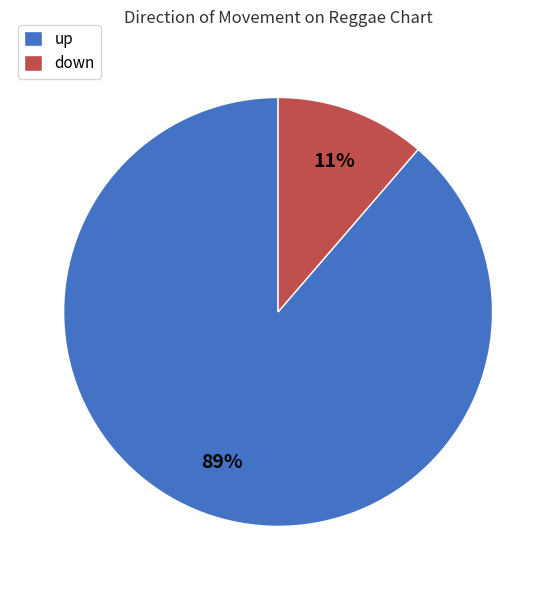

How many slices are in this pie chart?

2